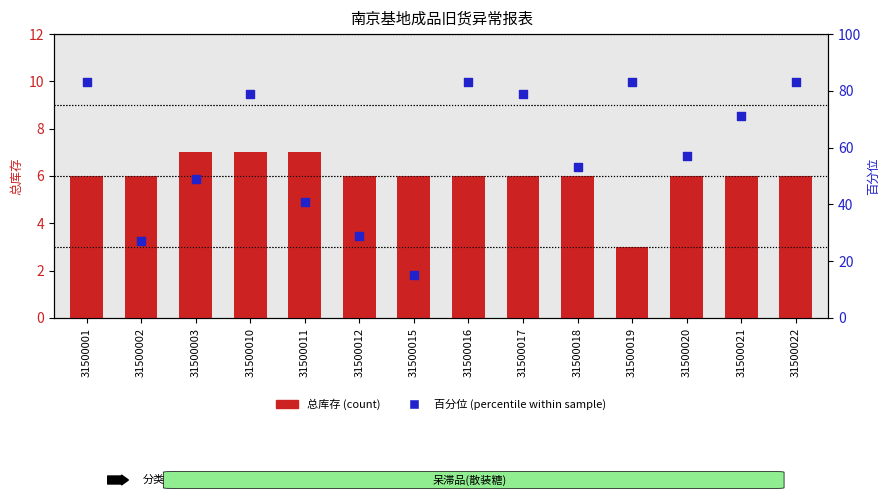

At which category is the sum across all series the highest?

31500001